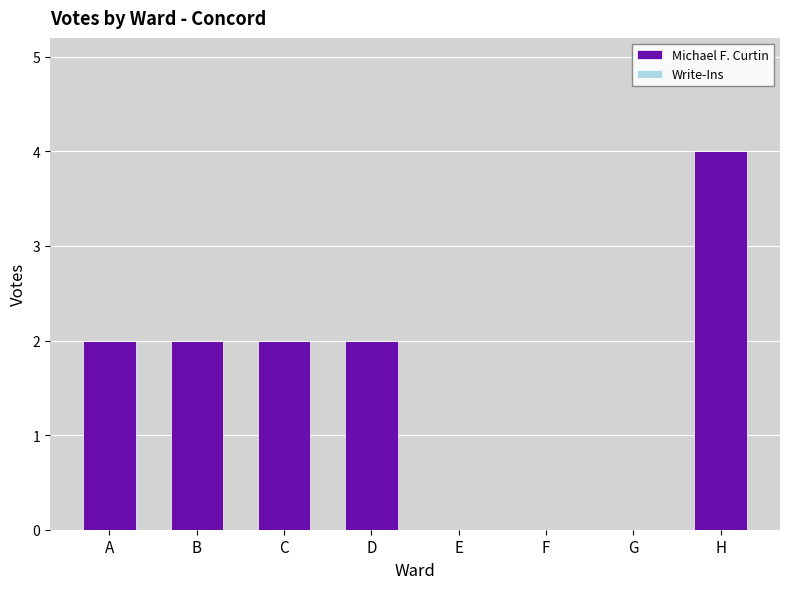

What is the sum of the values at H and G?

4